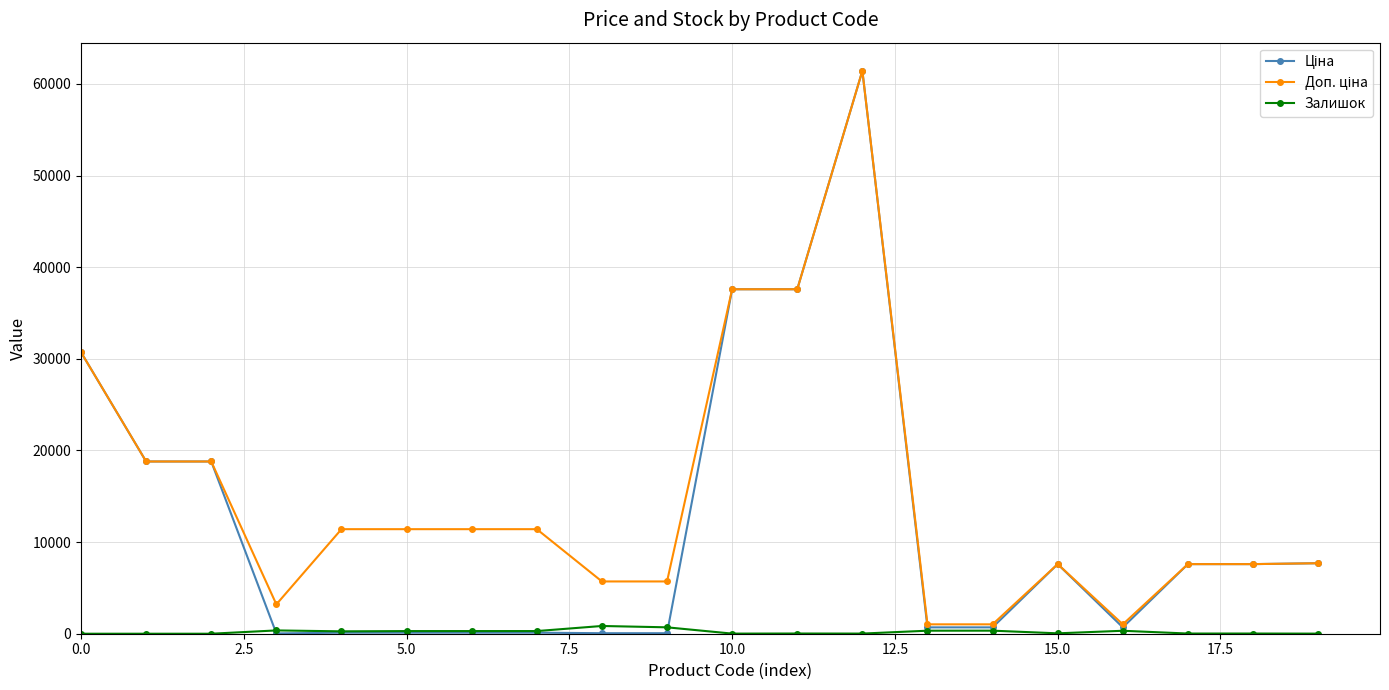

At how many categories does at least one series exceed 34663?

3